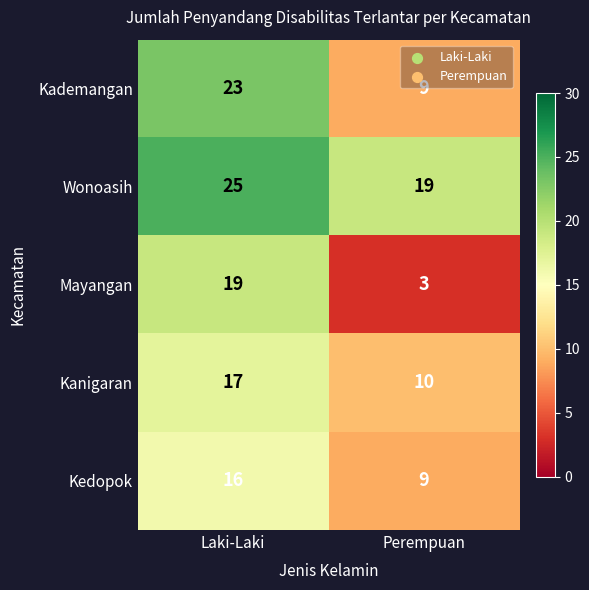

Is it true that Kanigaran equals 10 at Perempuan?

True